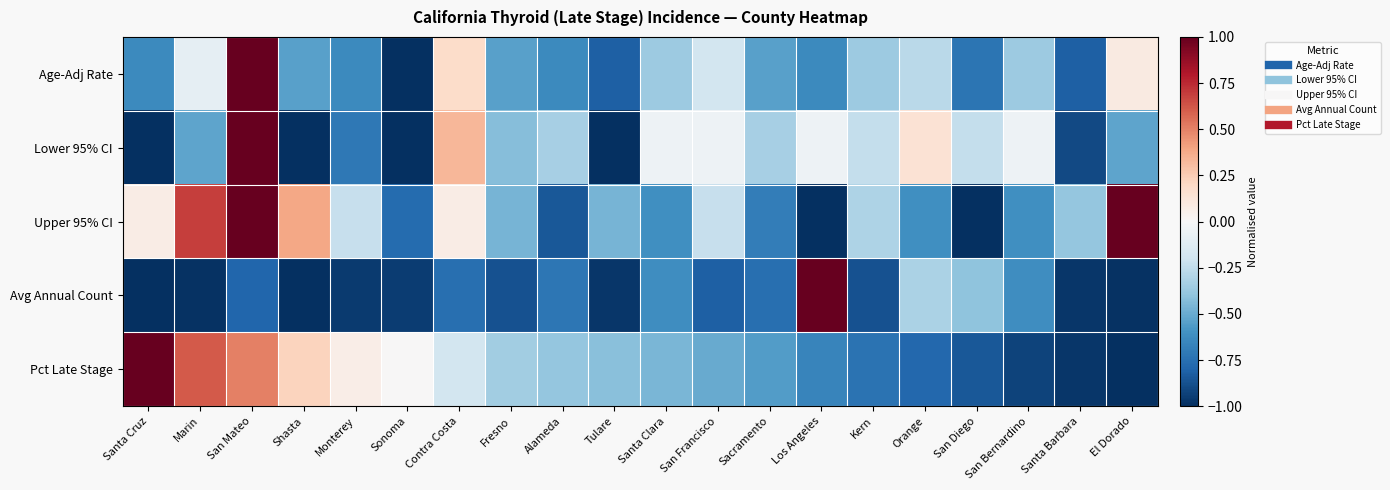

What is the total value across all series at Sacramento?

-2.9